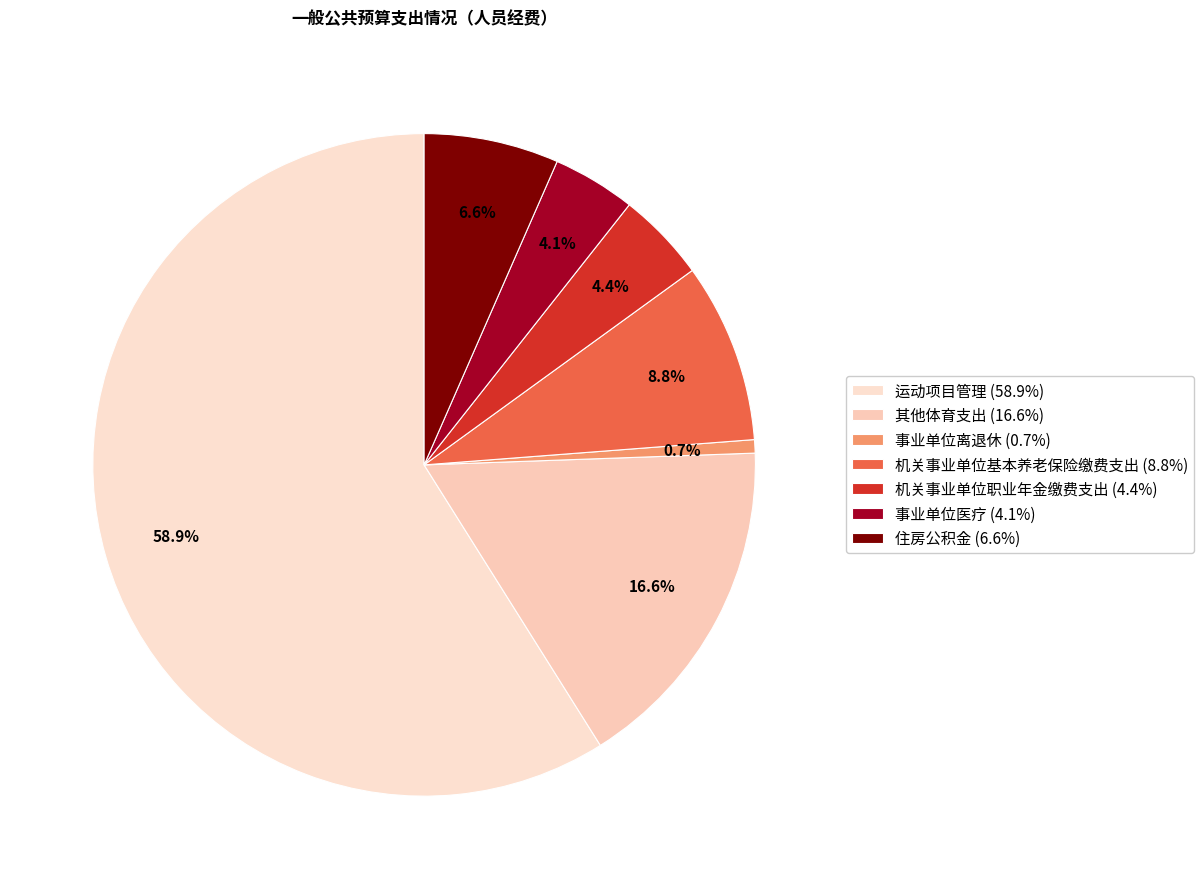

What is the smallest slice in the pie chart?

事业单位离退休